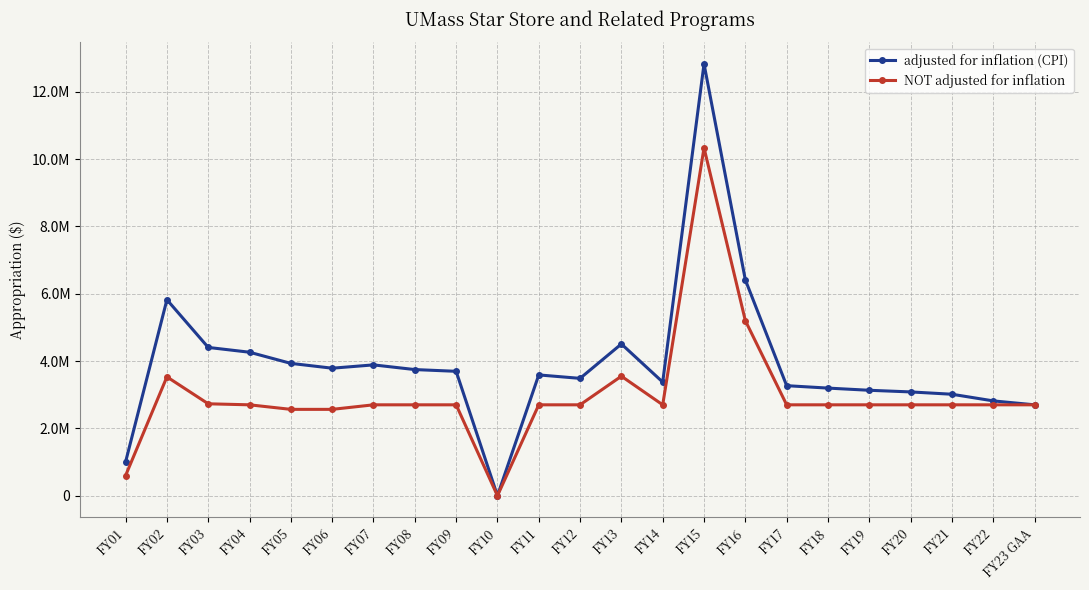

At which label is NOT adjusted for inflation closest to 5166798?

FY16